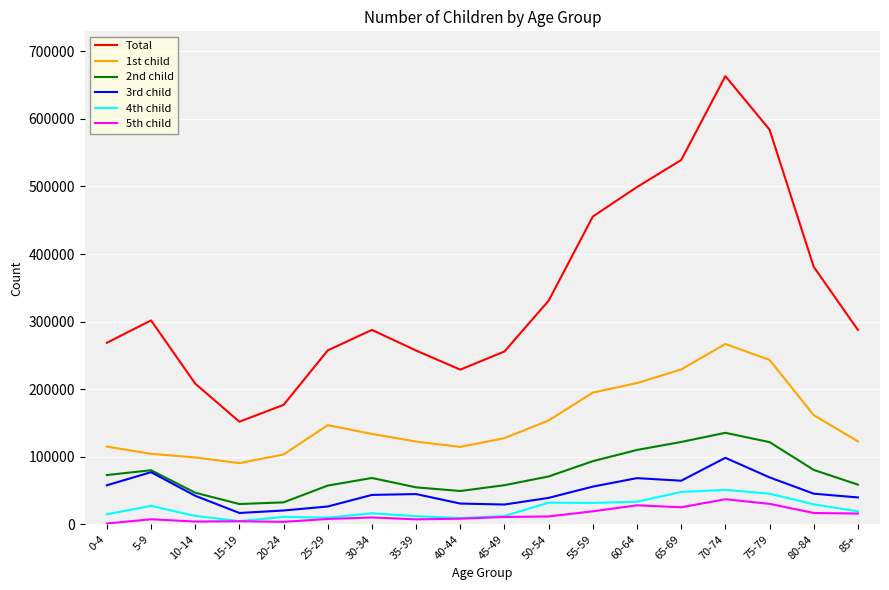

In 2nd child, how many points are higher than both neighbors (excluding endpoints)?

3